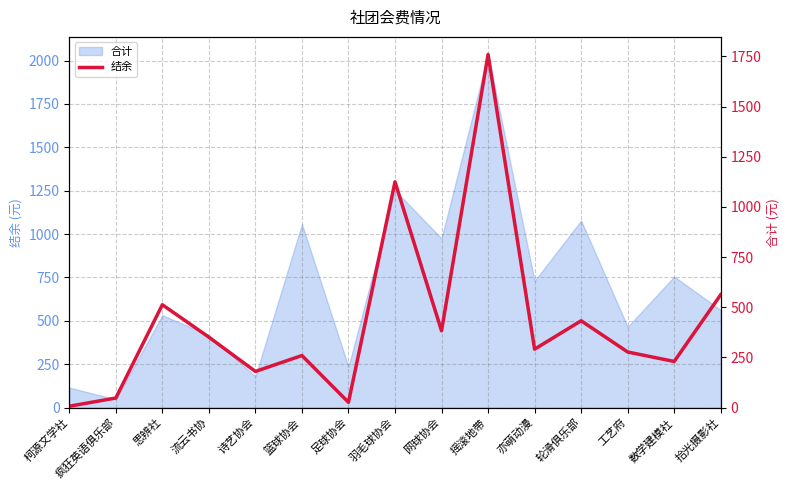

At which label is the value closest to 883?

羽毛球协会